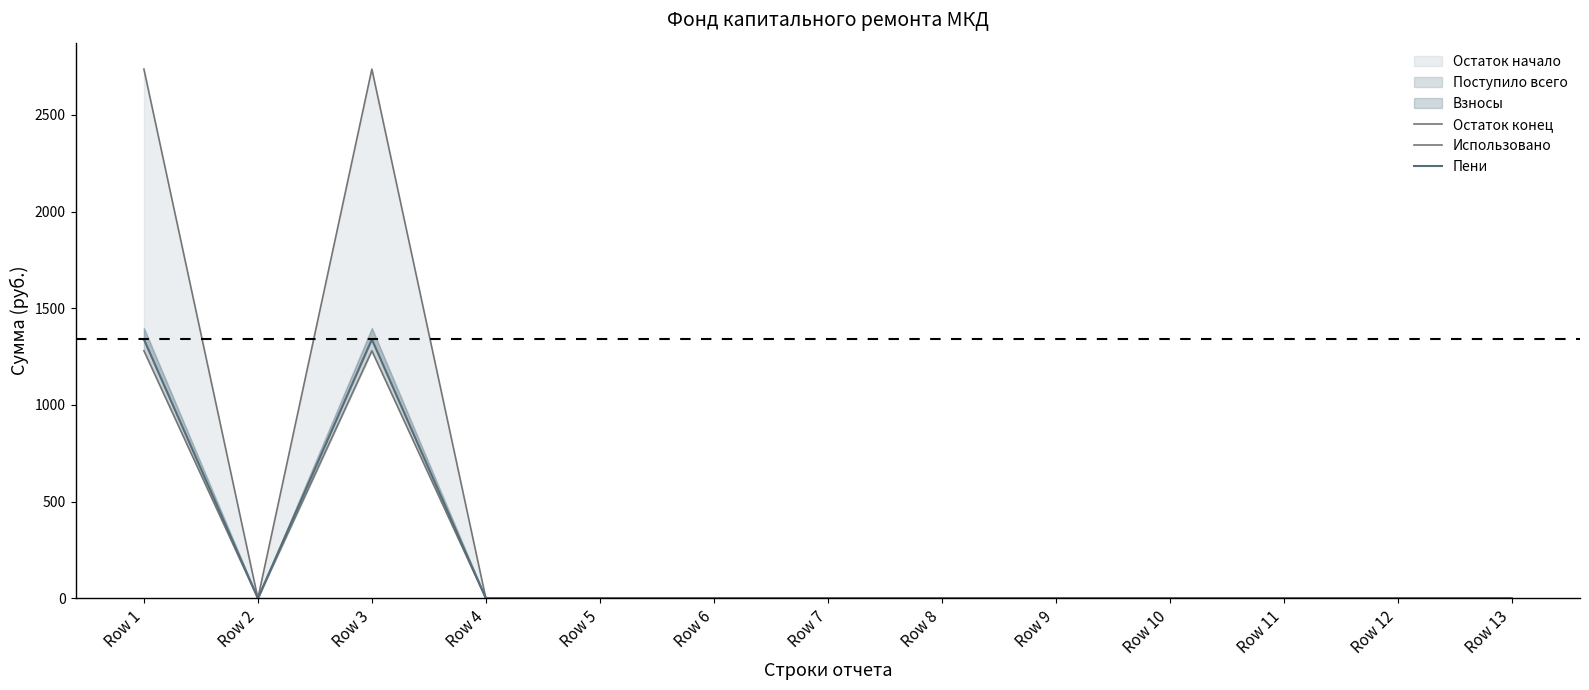

What is the sum of all Пени values?

2678.2